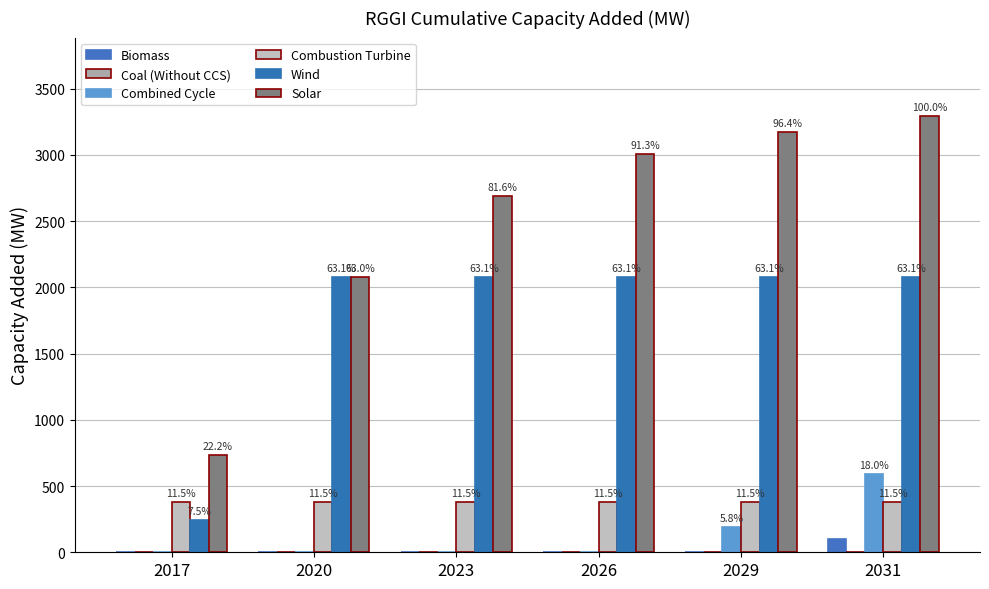

What is the value of the Combustion Turbine bar at the 6th from the left?

379.5